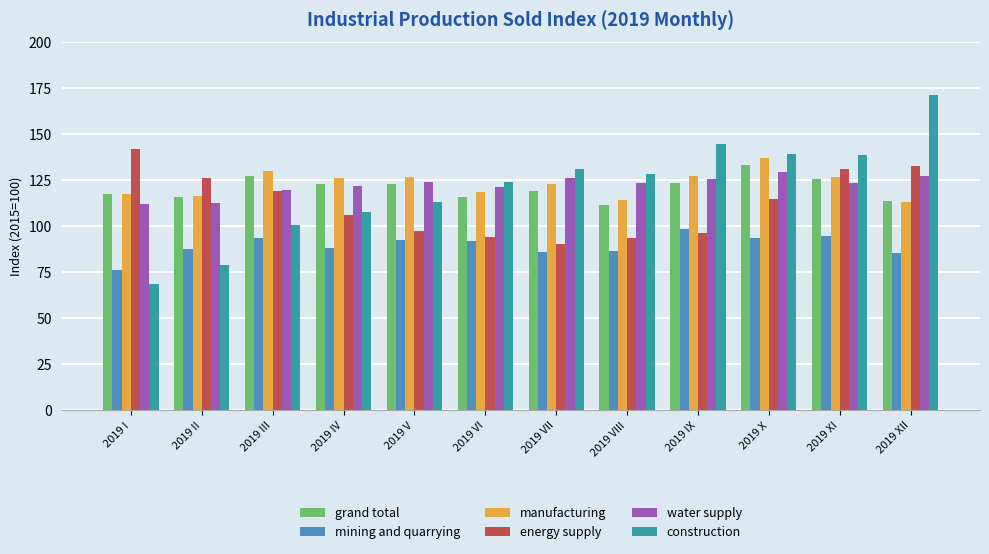

Which label corresponds to the smallest value in the chart?

2019 I